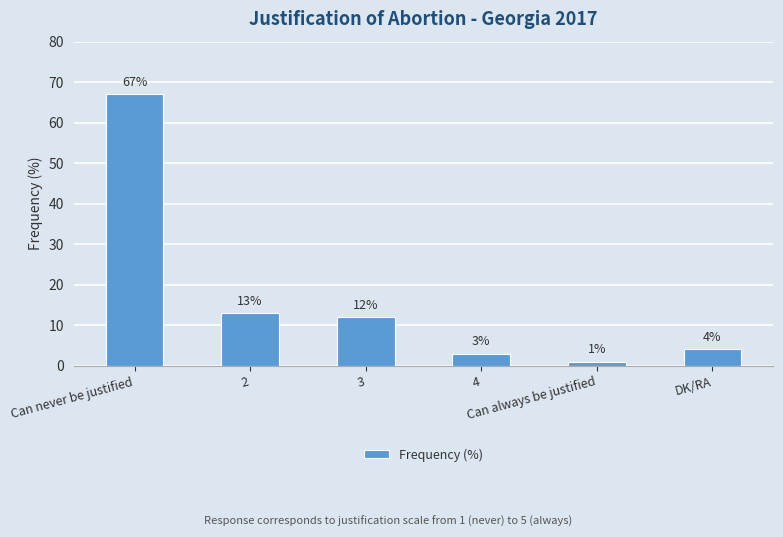

What is the label of the 4th bar from the right?

3